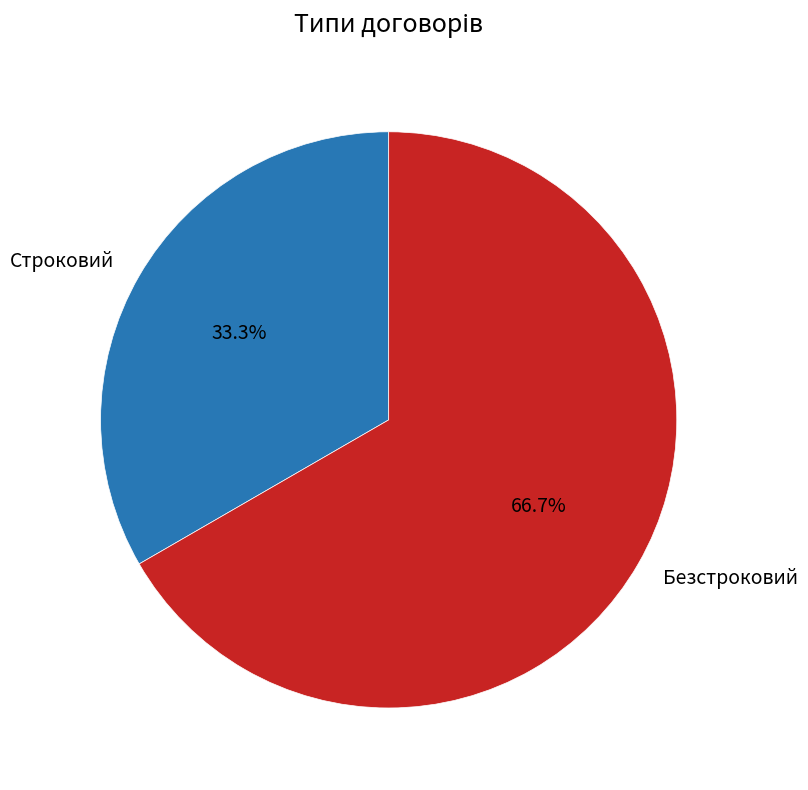

True or false: Безстроковий accounts for 73% of the total.

False